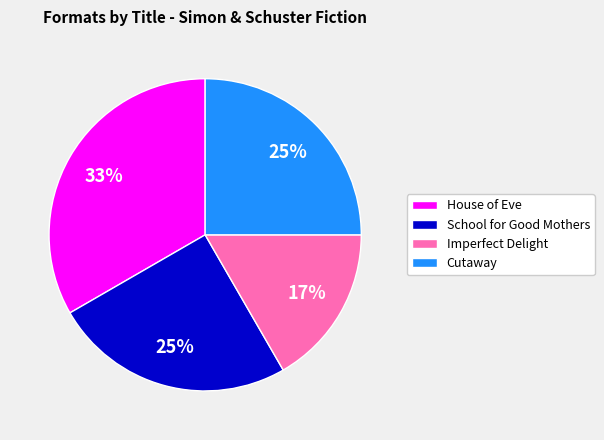

To the nearest percent, what percentage of the pie is School for Good Mothers?

25%